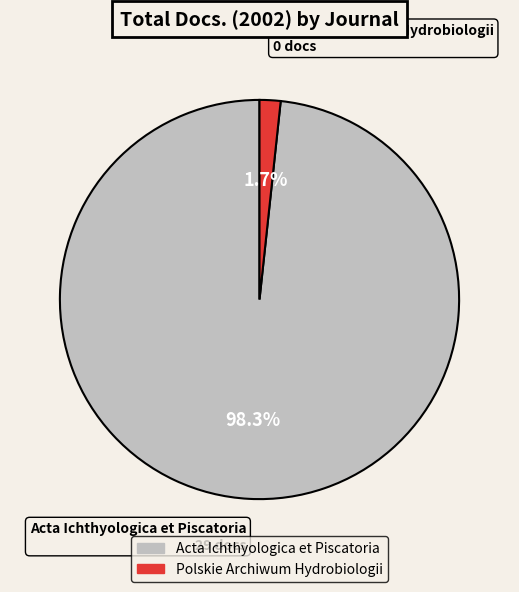

Which slice represents more than half of the pie?

Acta Ichthyologica et Piscatoria